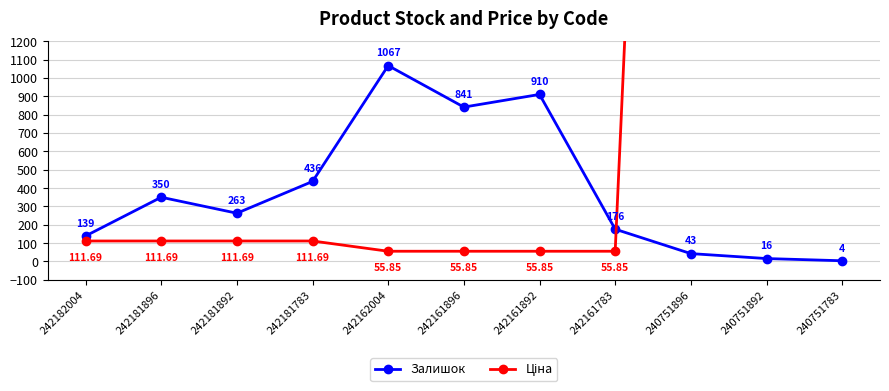

At which category is the sum across all series the highest?

240751896